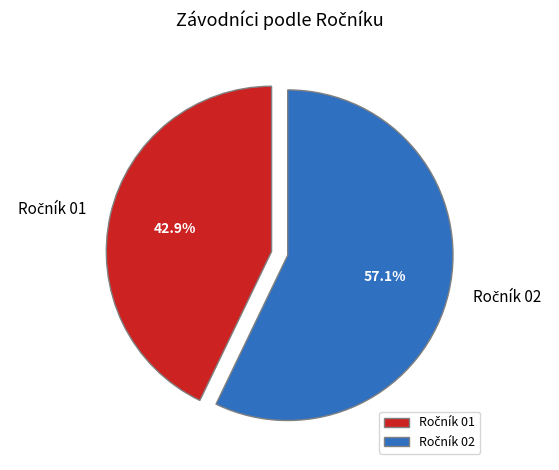

Does any single category account for the majority?

Yes